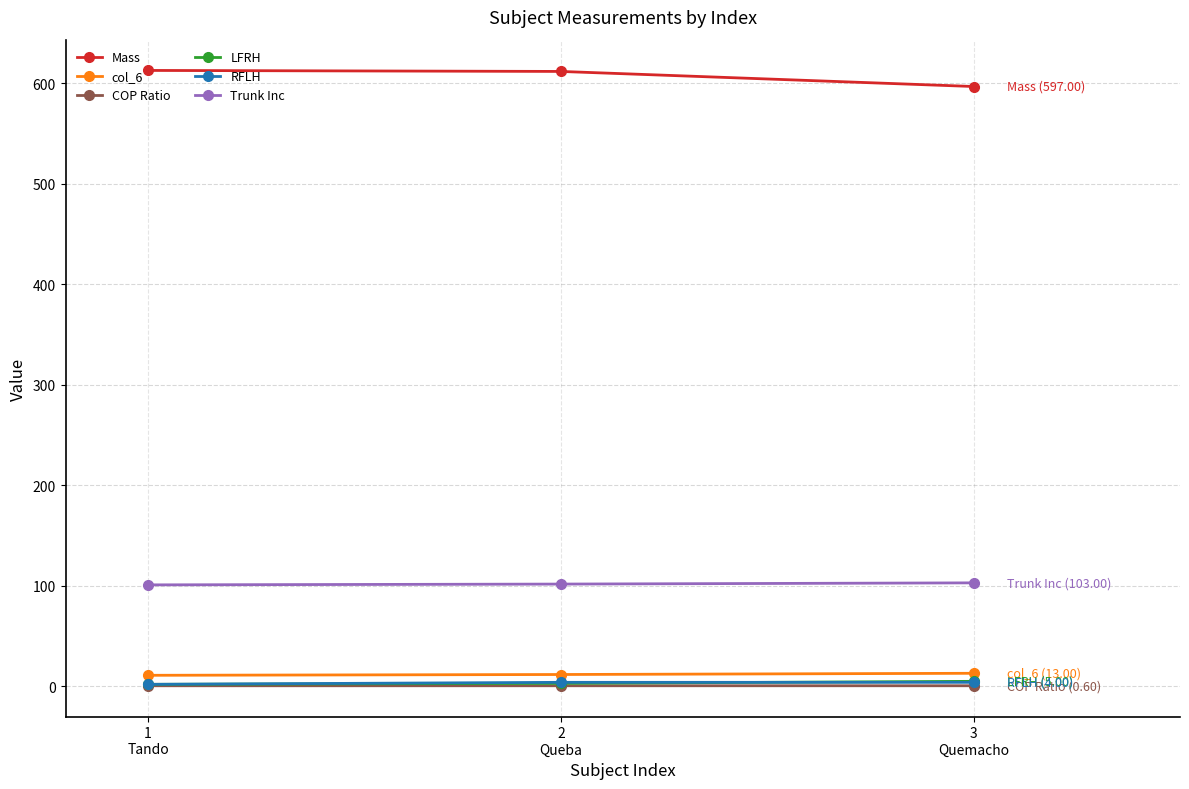

At how many categories does at least one series exceed 130?

3